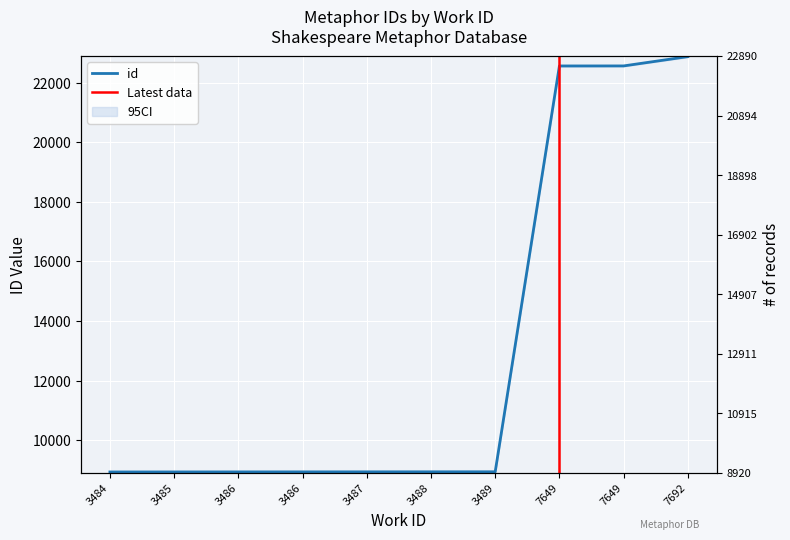

Does the chart display data point markers on the line(s)?

No